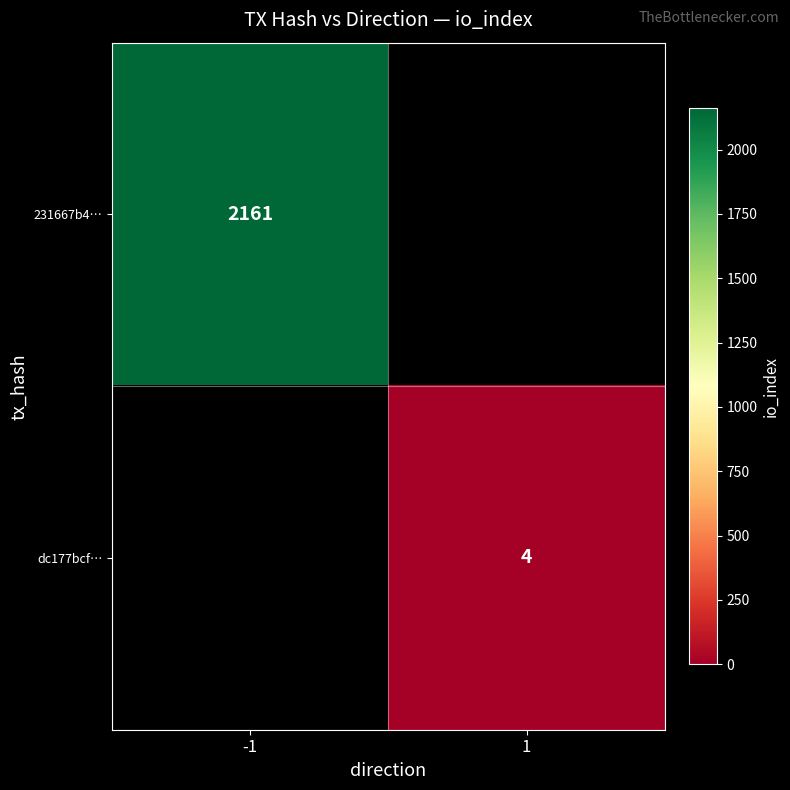

True or false: dc177bcf… has a value of 3 at 1.

False